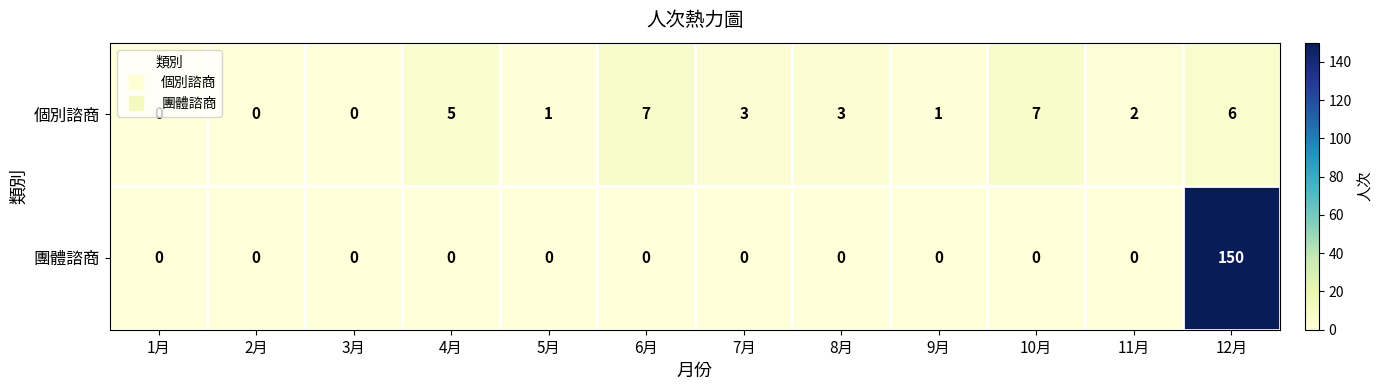

The 個別諮商 series shows 0 at 1月. True or false?

True